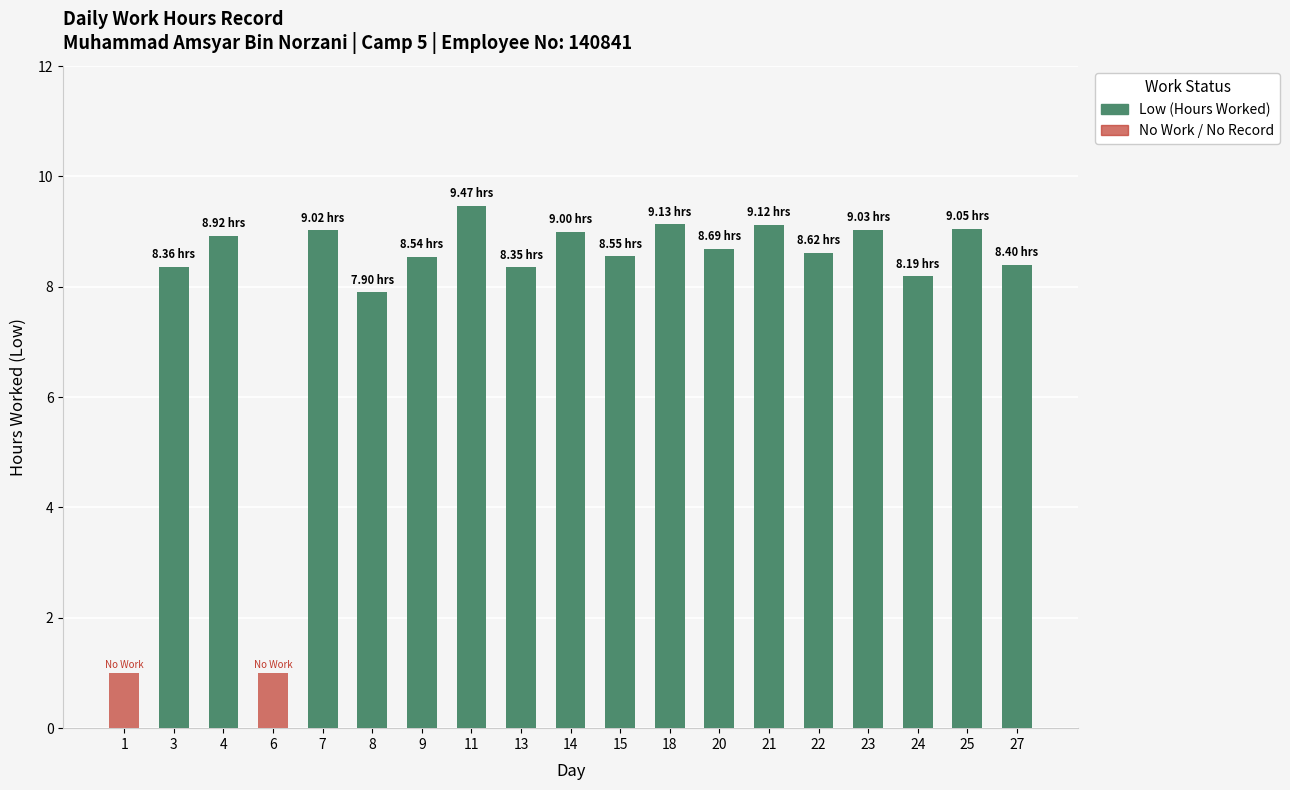

At which label does No Work / No Record reach its peak?

1